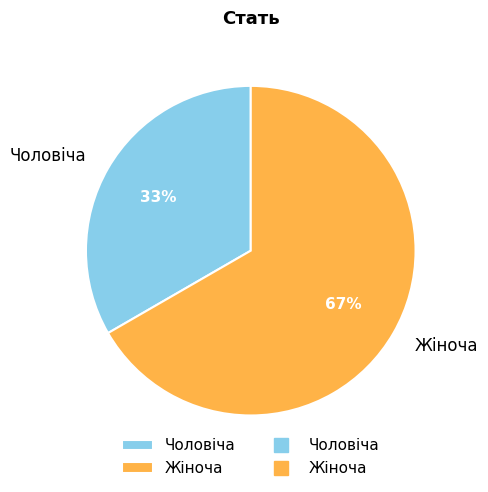

Rank the categories by value from highest to lowest.

Жіноча, Чоловіча